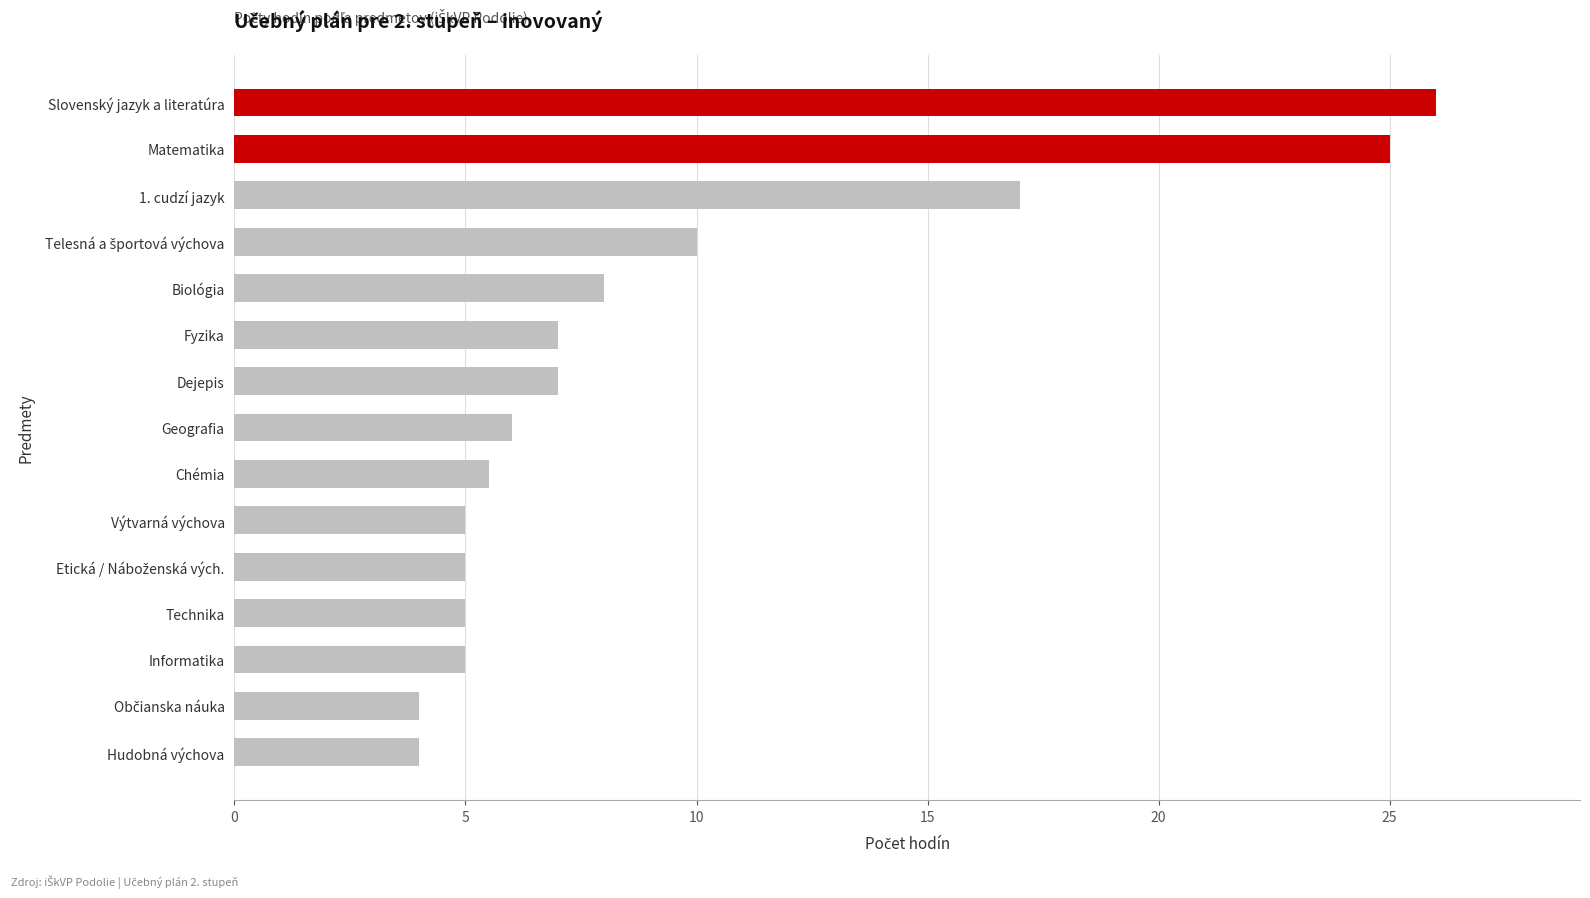

Count the number of data series in this chart.

1